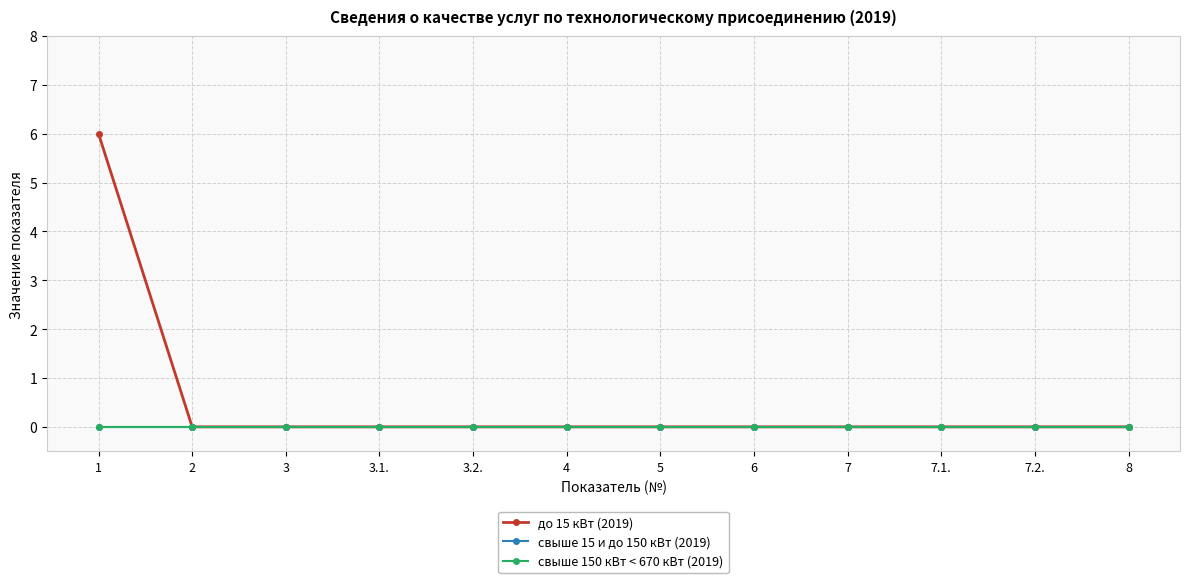

True or false: до 15 кВт (2019) and свыше 15 и до 150 кВт (2019) cross at least once.

False